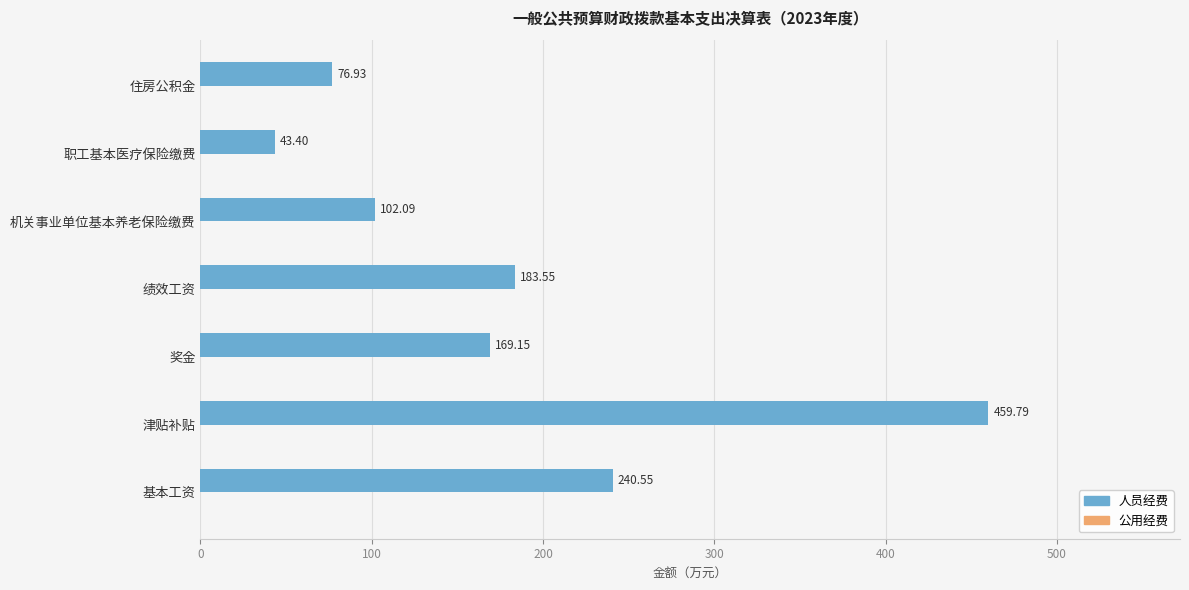

What is the sum of the values at 住房公积金 and 职工基本医疗保险缴费?

120.3